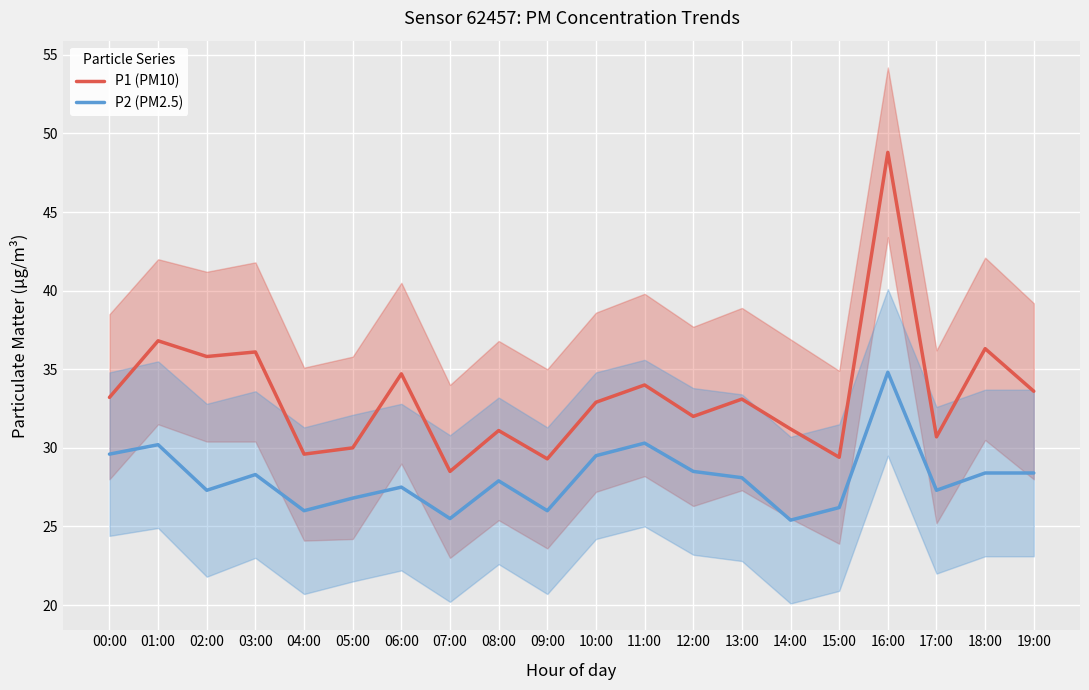

Count the number of categories in the chart.

20